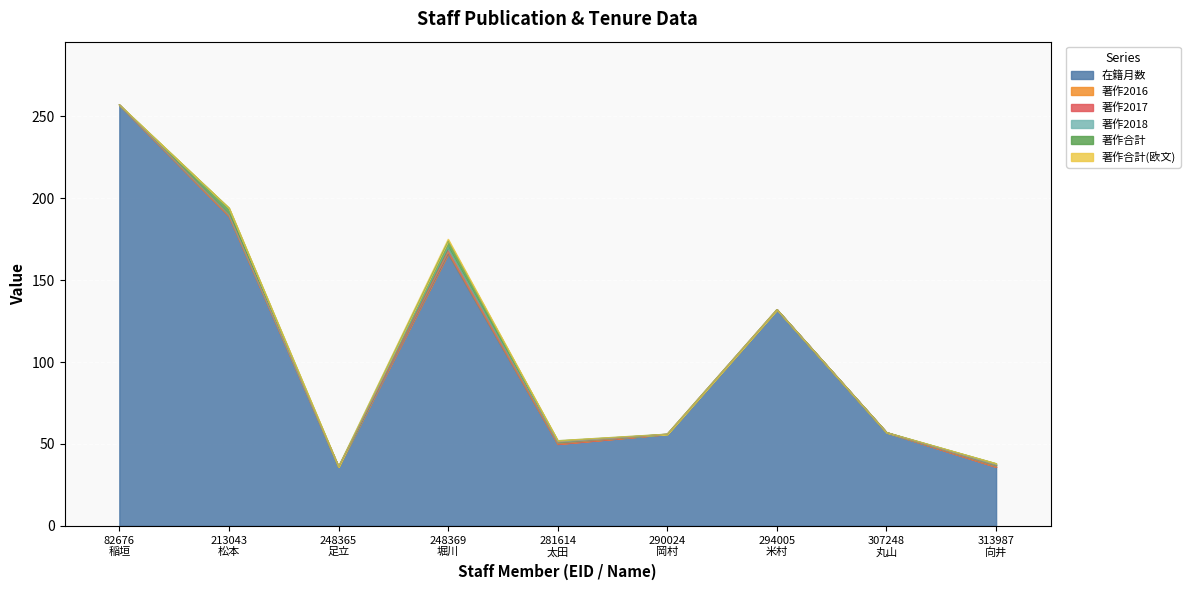

The 著作合計 series shows 0 at 294005
米村. True or false?

True